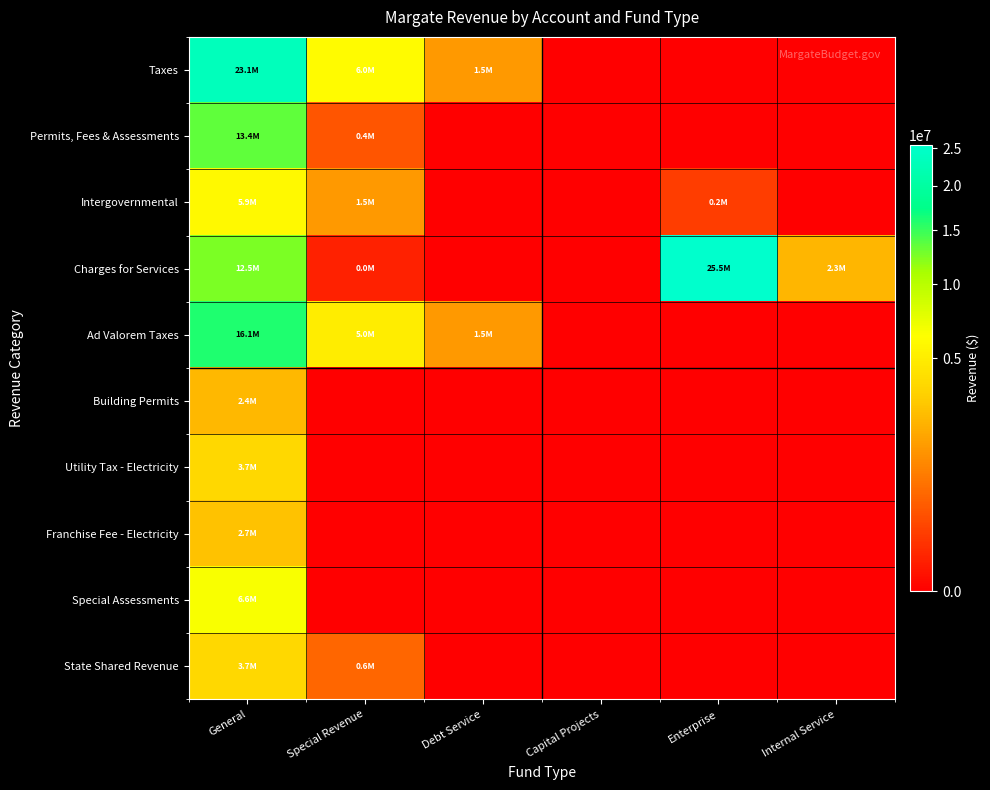

What is the maximum value shown in the chart?

25454734